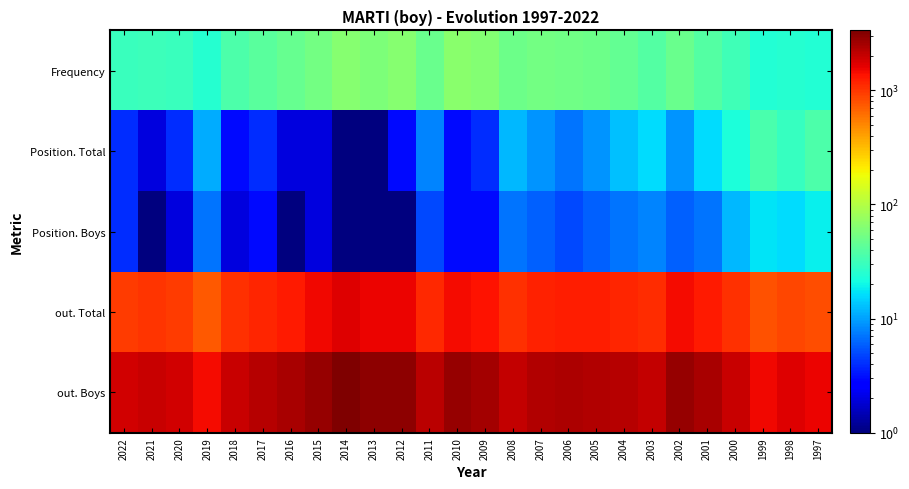

What is the difference between the highest and lowest values at 2004?

2238